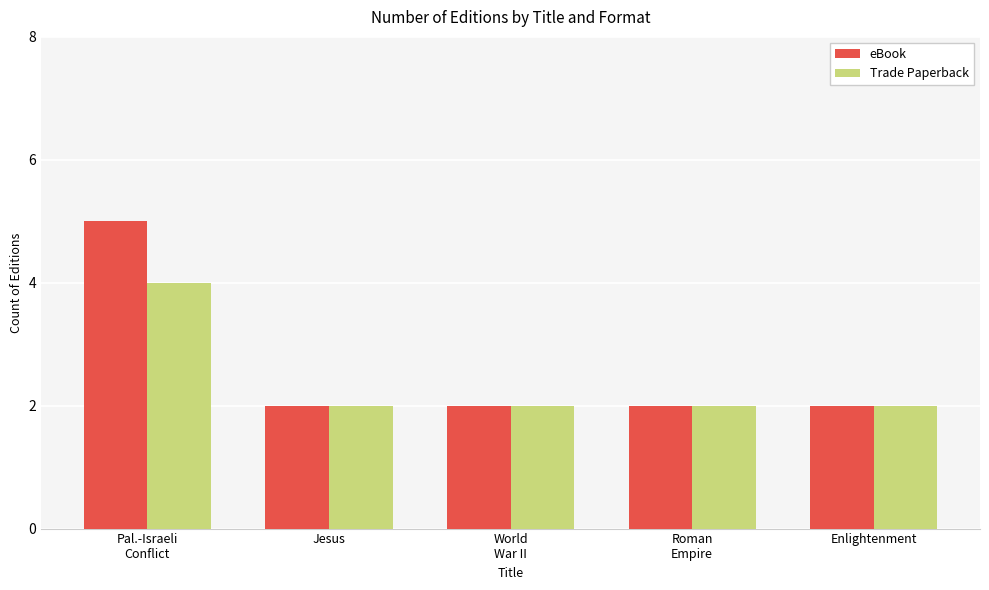

Which series has the widest spread of values?

eBook